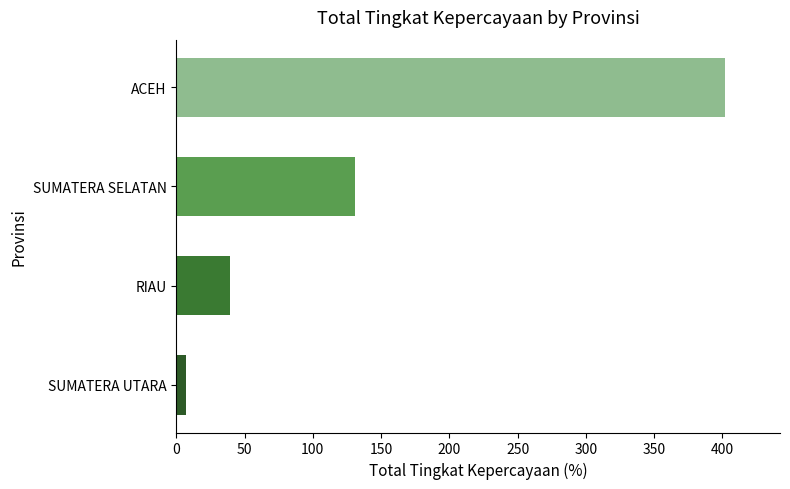

What is the minimum value shown in the chart?

7